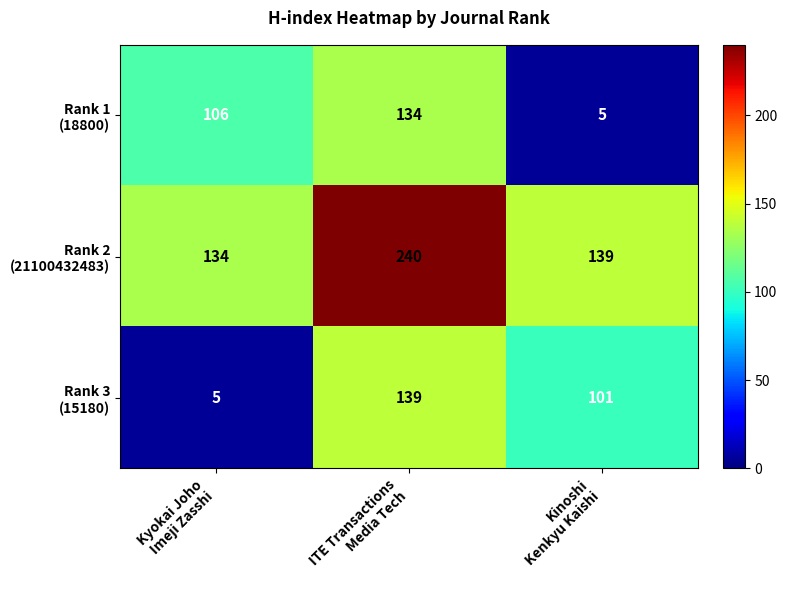

At how many categories does at least one series exceed 90?

3